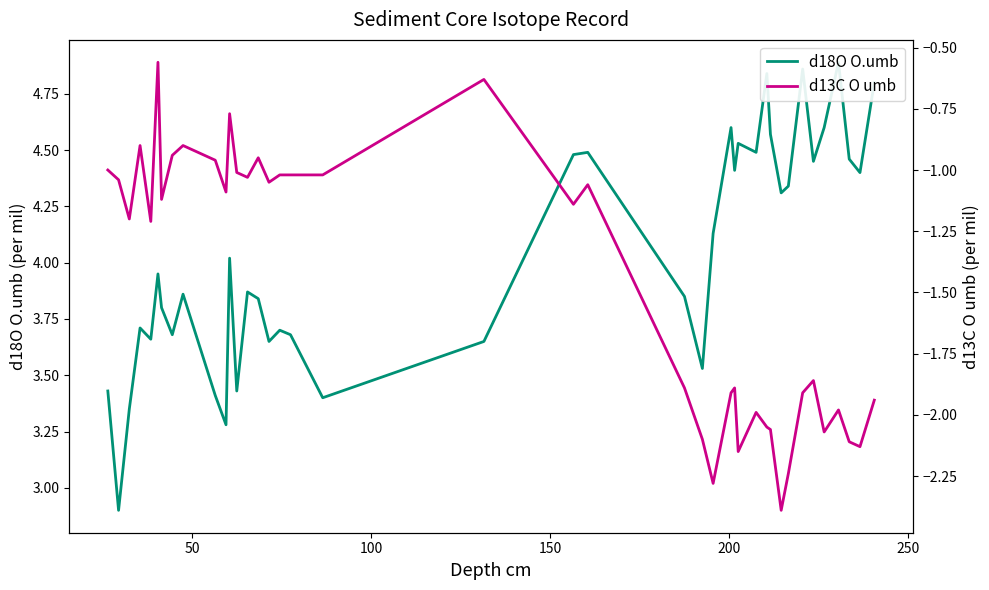

Which series has the largest range (max minus min)?

d18O O.umb